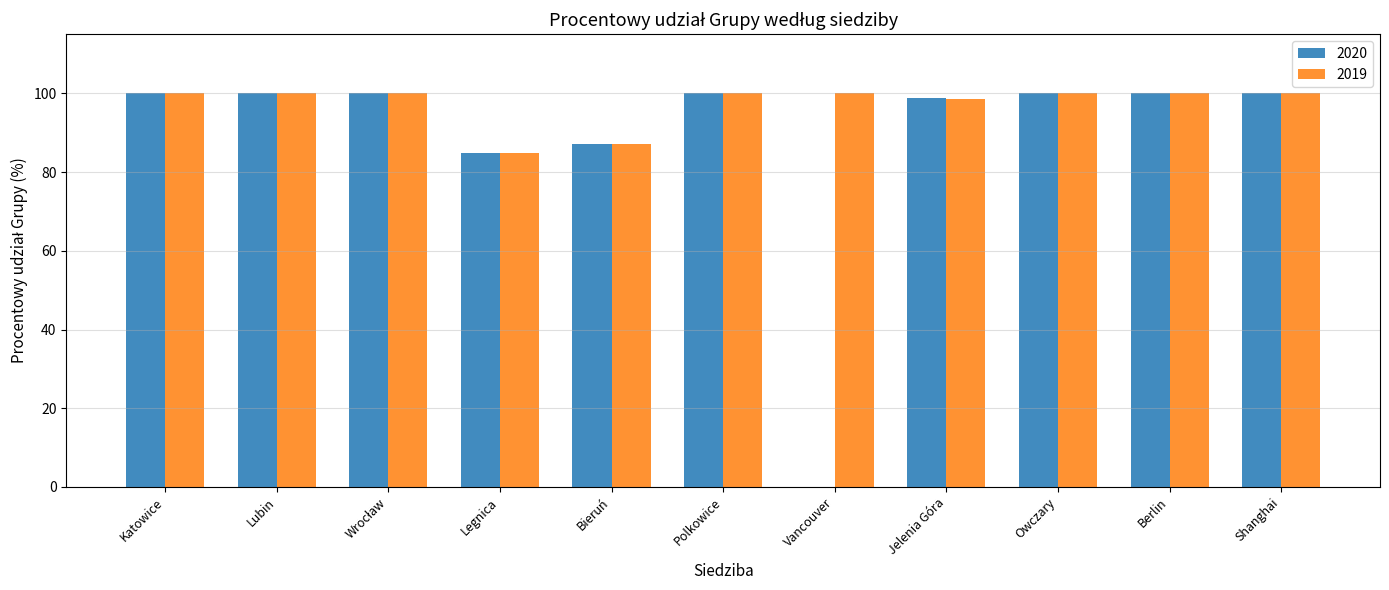

What are all the series names shown in the legend?

2020, 2019